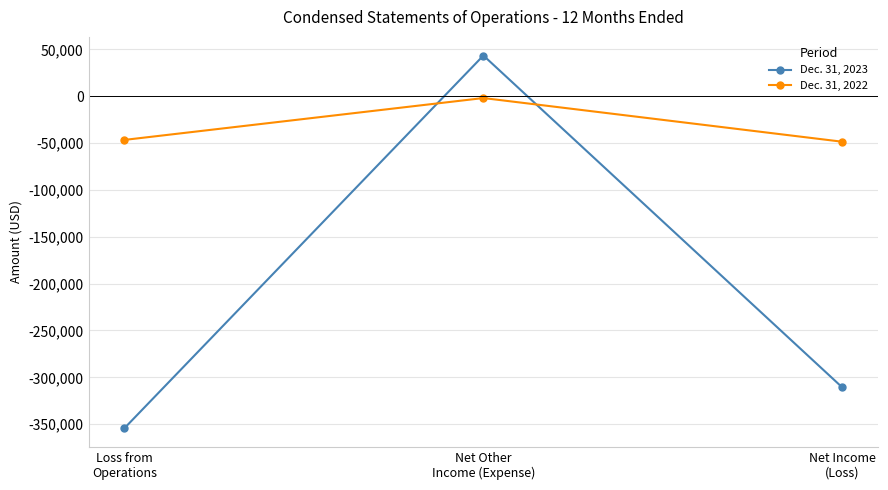

Rank the series at Net Other
Income (Expense) from lowest to highest value.

Dec. 31, 2022, Dec. 31, 2023